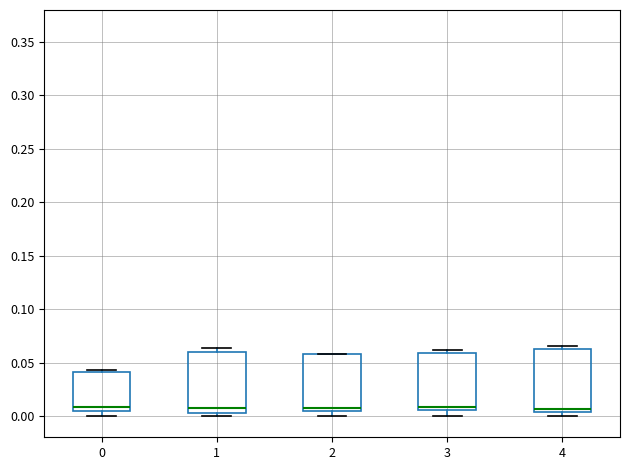

Where is the lower edge of the box at x = 3 on the y-axis? The values are not printed on the chart, so give them approximately, as read against the axis.

0.005